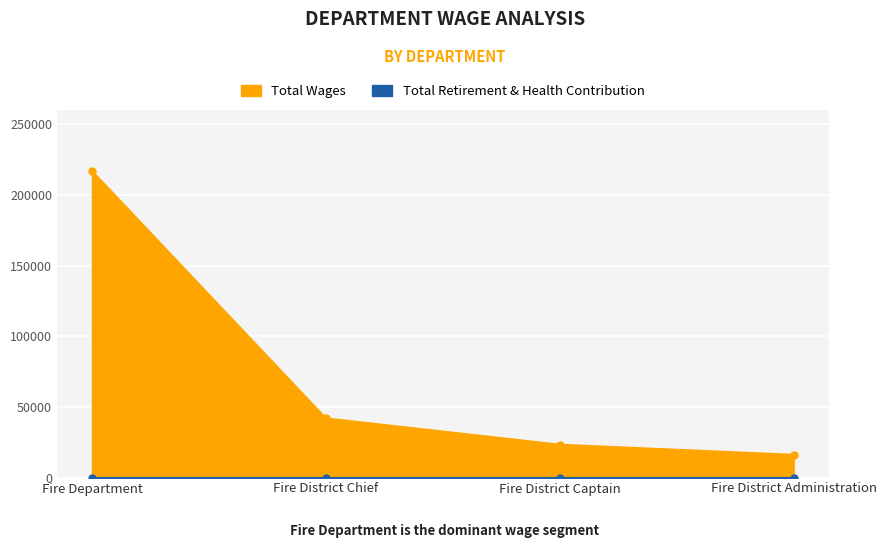

Between Fire District Chief and Fire Department, which is larger?

Fire Department